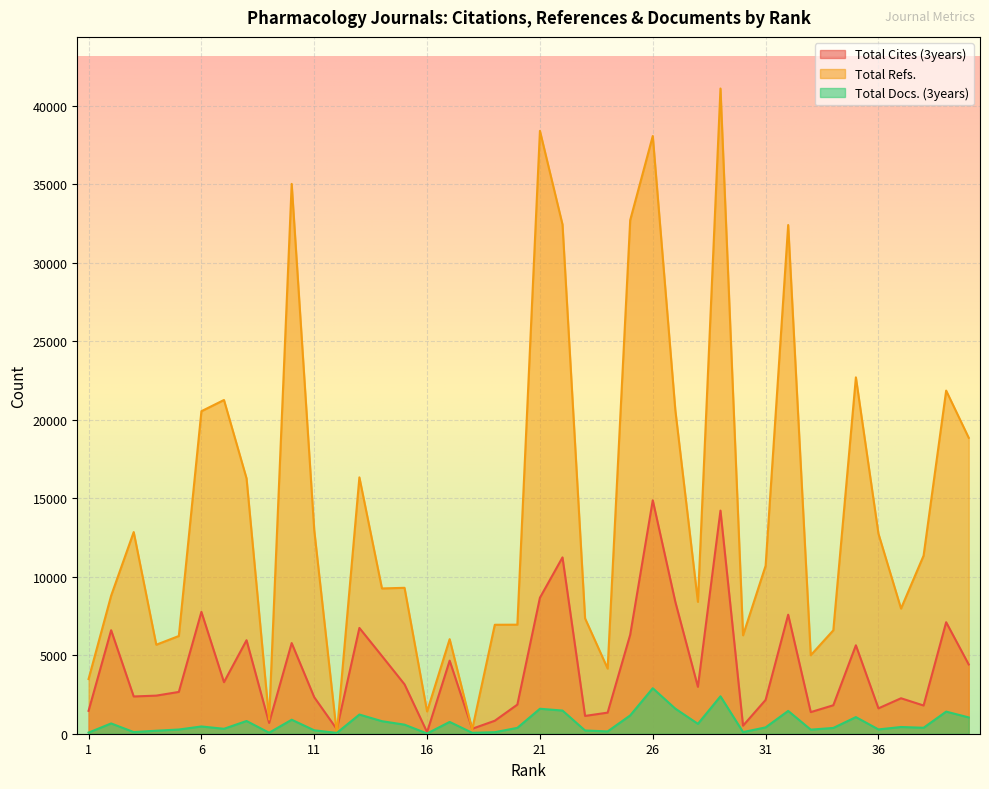

Which category has the highest value in the Total Refs. series?

29